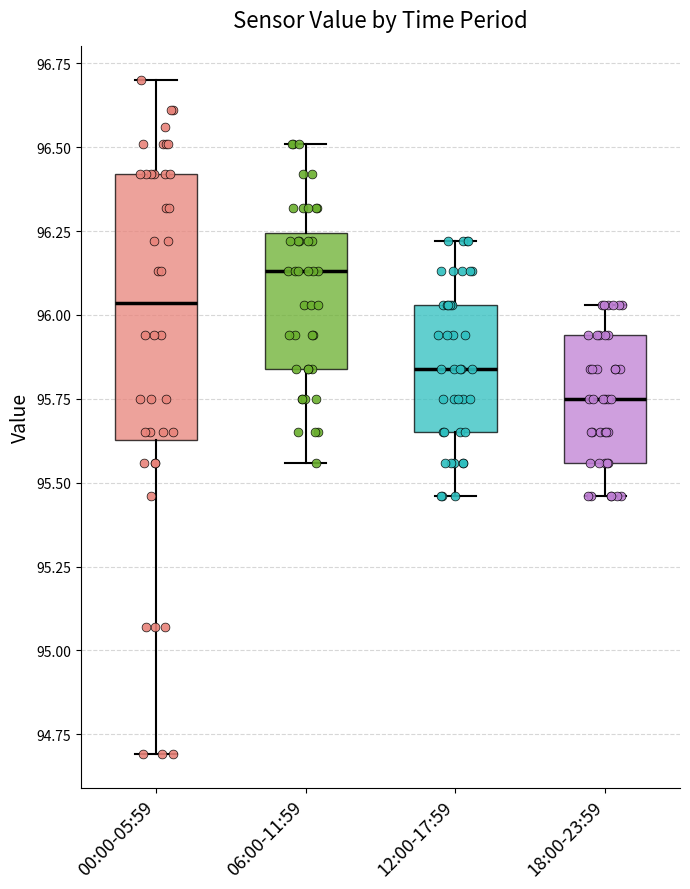

Reading left to right, read every box against the y-axis: the position of its median line, the range the box covers, and the ends of its whiskers. The values are not printed on the chart, so give them approximately, as read against the axis.

00:00-05:59: median 96.05, box 95.65 to 96.40, whiskers 94.70 to 96.70
06:00-11:59: median 96.15, box 95.85 to 96.25, whiskers 95.55 to 96.50
12:00-17:59: median 95.85, box 95.65 to 96.05, whiskers 95.45 to 96.20
18:00-23:59: median 95.75, box 95.55 to 95.95, whiskers 95.45 to 96.05